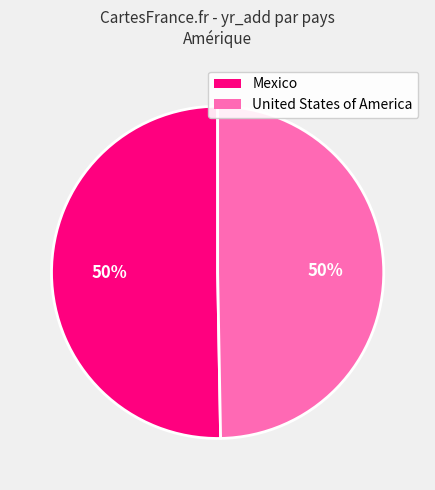

To the nearest percent, what is the combined percentage of Mexico and United States of America?

100%